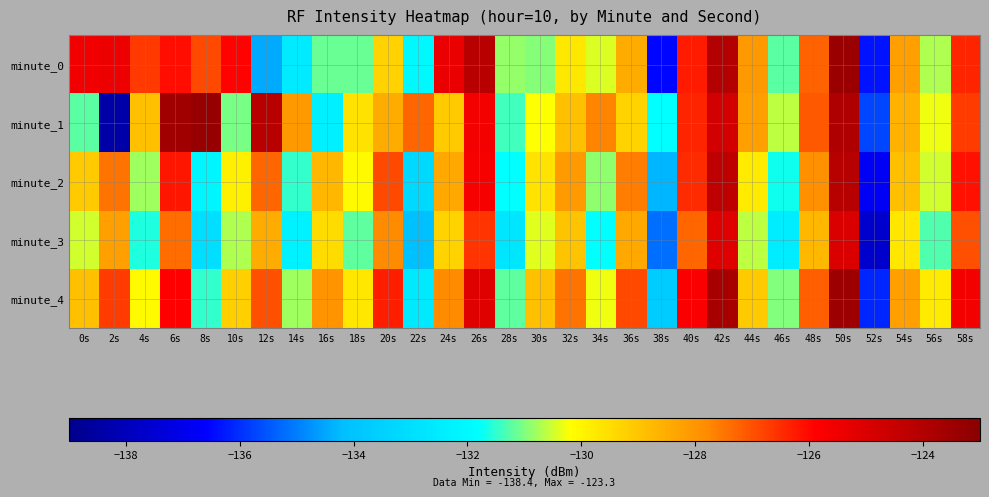

At which category is the sum across all series the highest?

50s